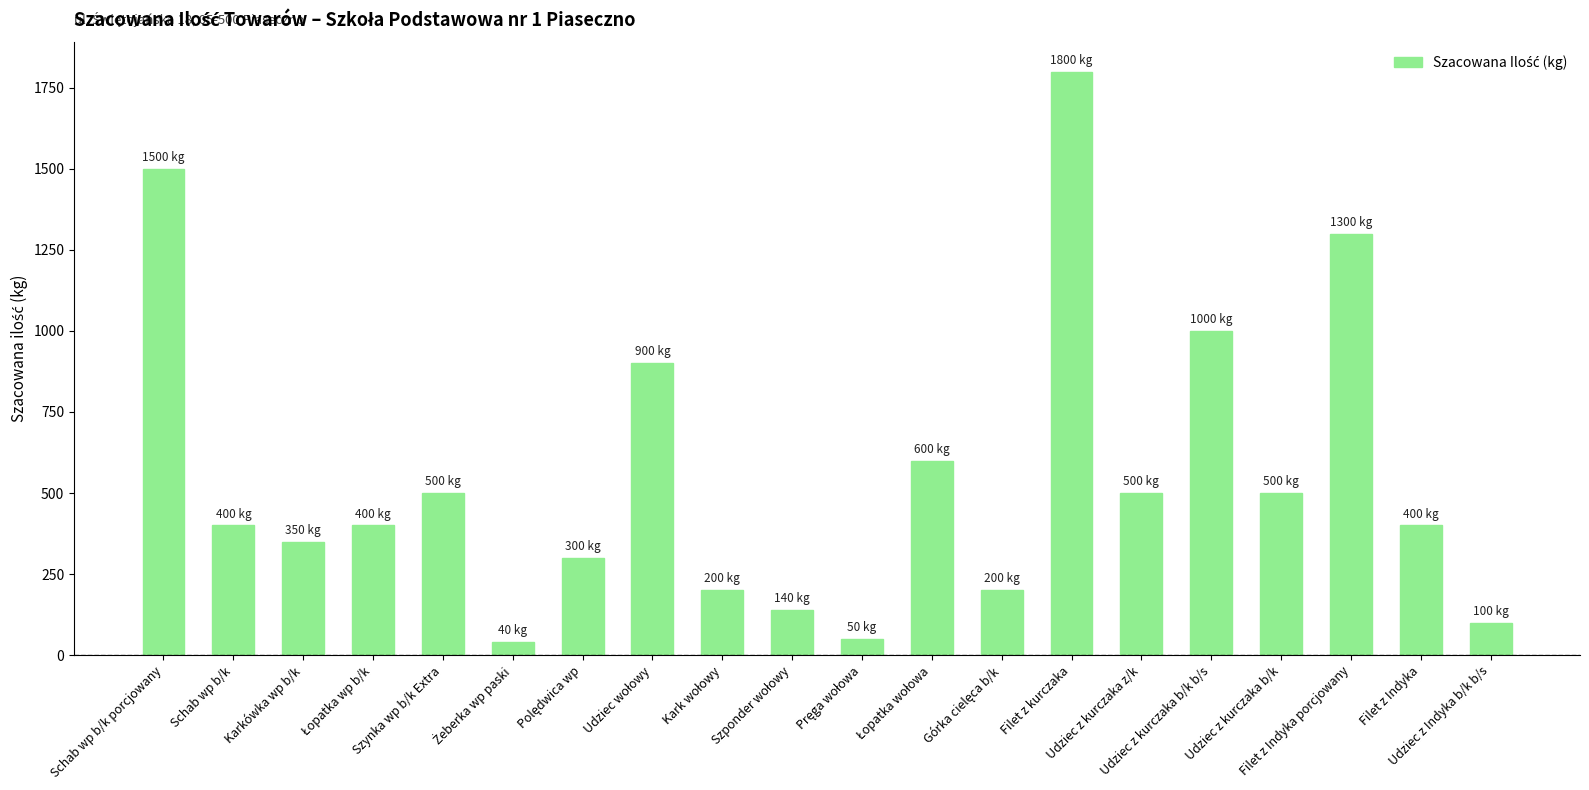

What is the change in value from Schab wp b/k porcjowany to Karkówka wp b/k?

-1150